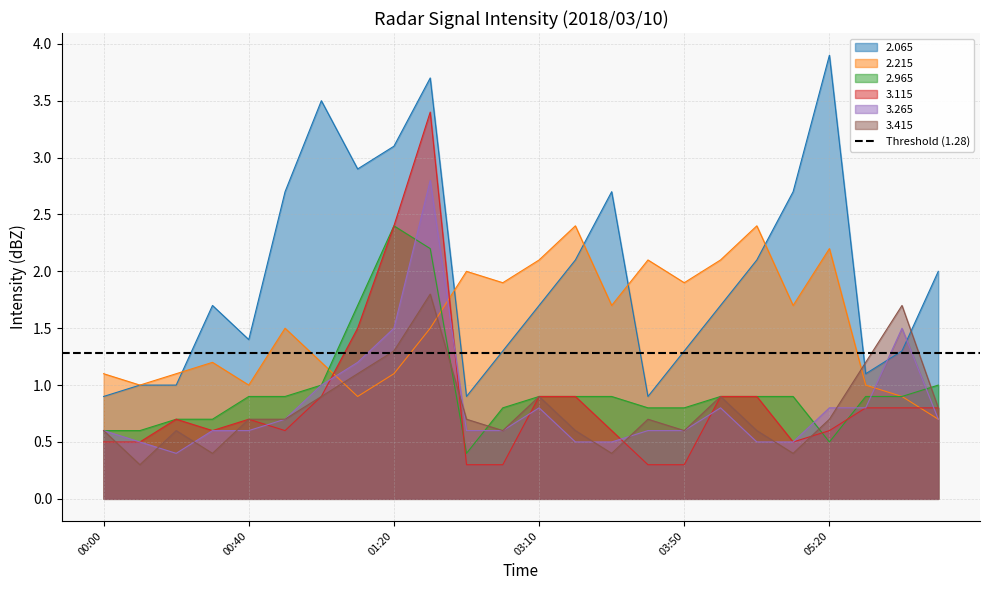

Where do 2.965 and 3.265 first cross each other?

01:20 and 01:30